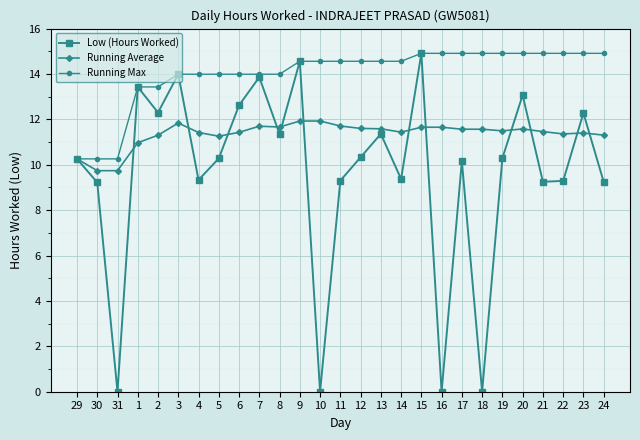

What is the spread (max minus min) of values at 5?

3.7